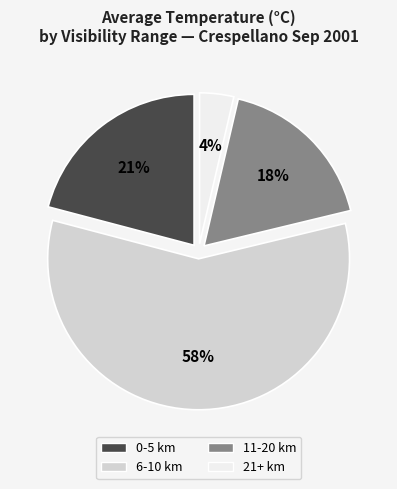

Is there a majority slice in this chart?

Yes